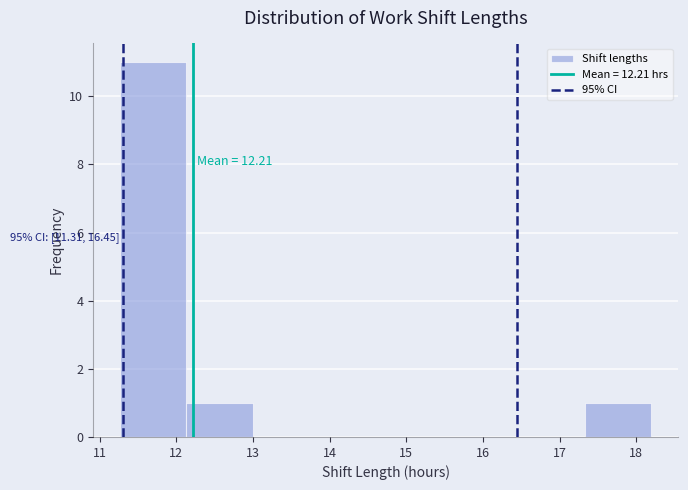

Over which range of the x-axis is the bar tallest?

11.3 to 12.1